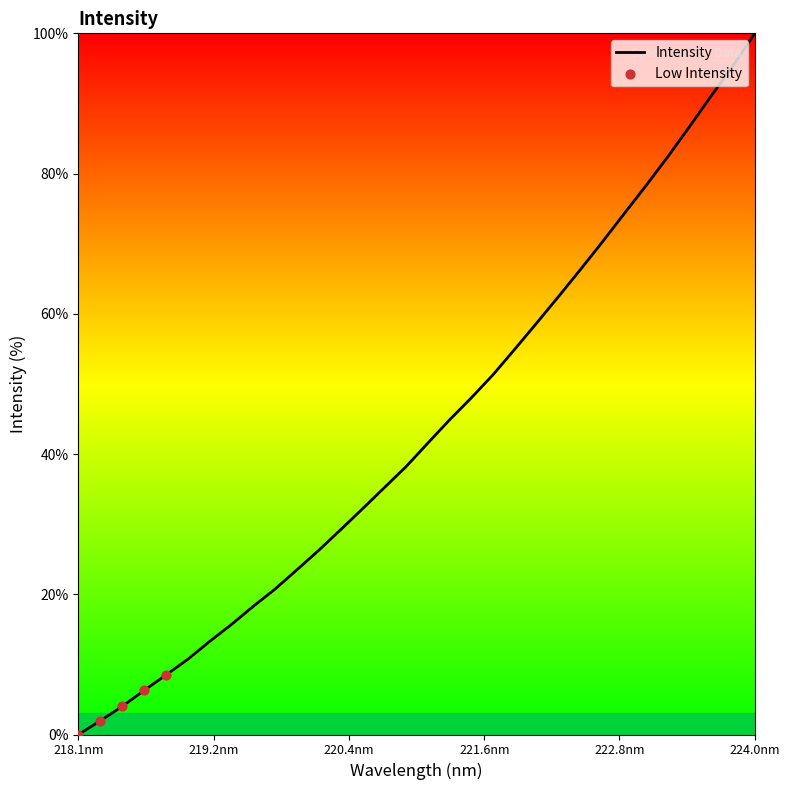

What is the greatest value displayed?

100.0